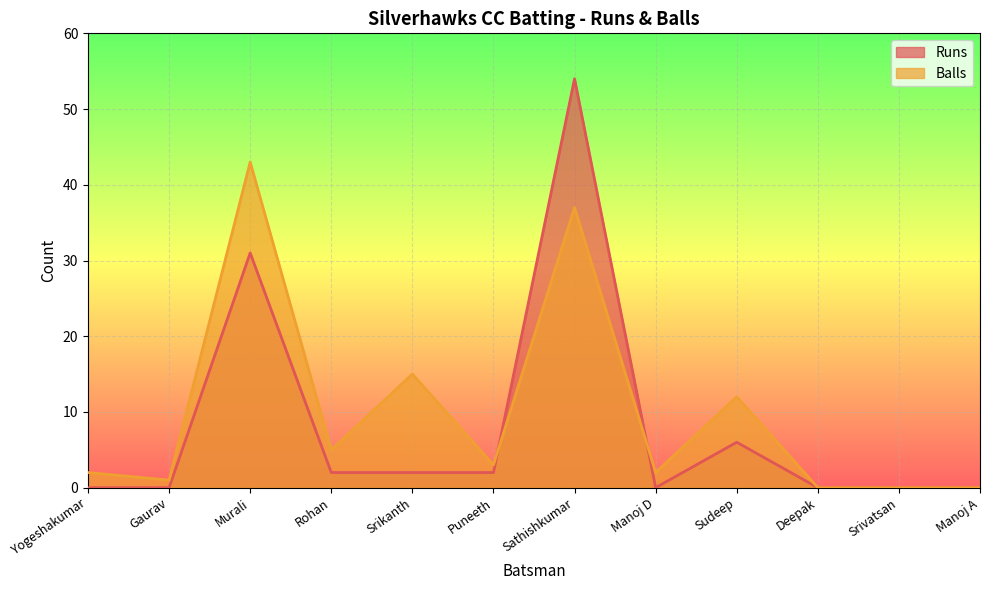

What is the difference between the maximum and minimum values in the Balls series?

43